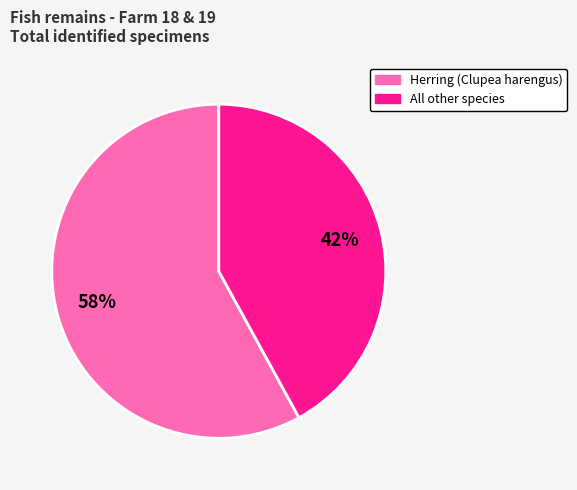

Is there any slice that represents more than half of the pie?

Yes